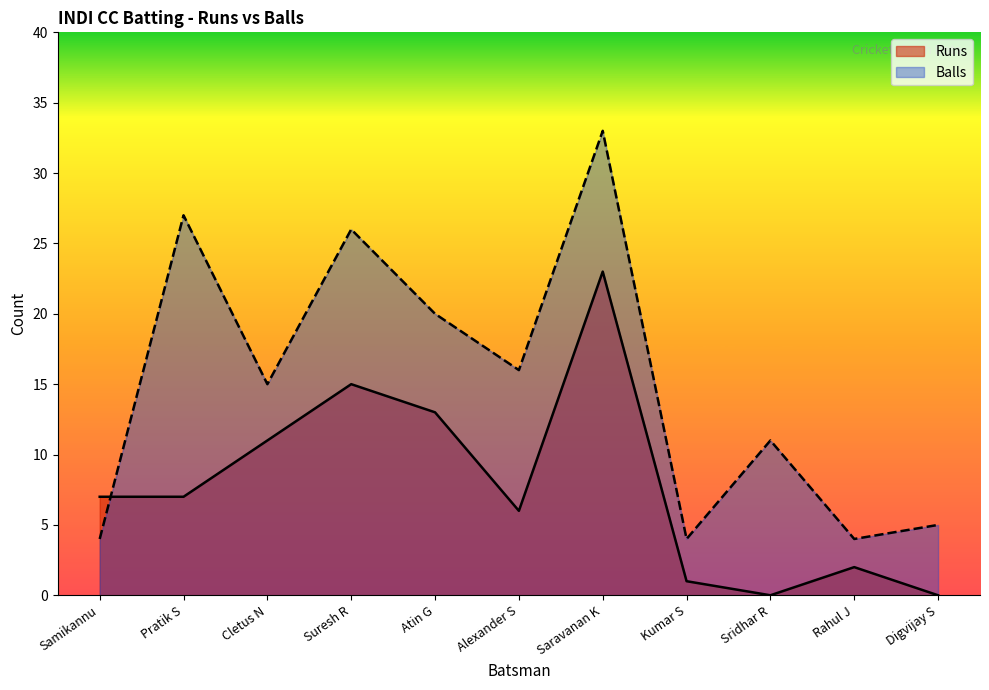

Which series has the widest spread of values?

Balls